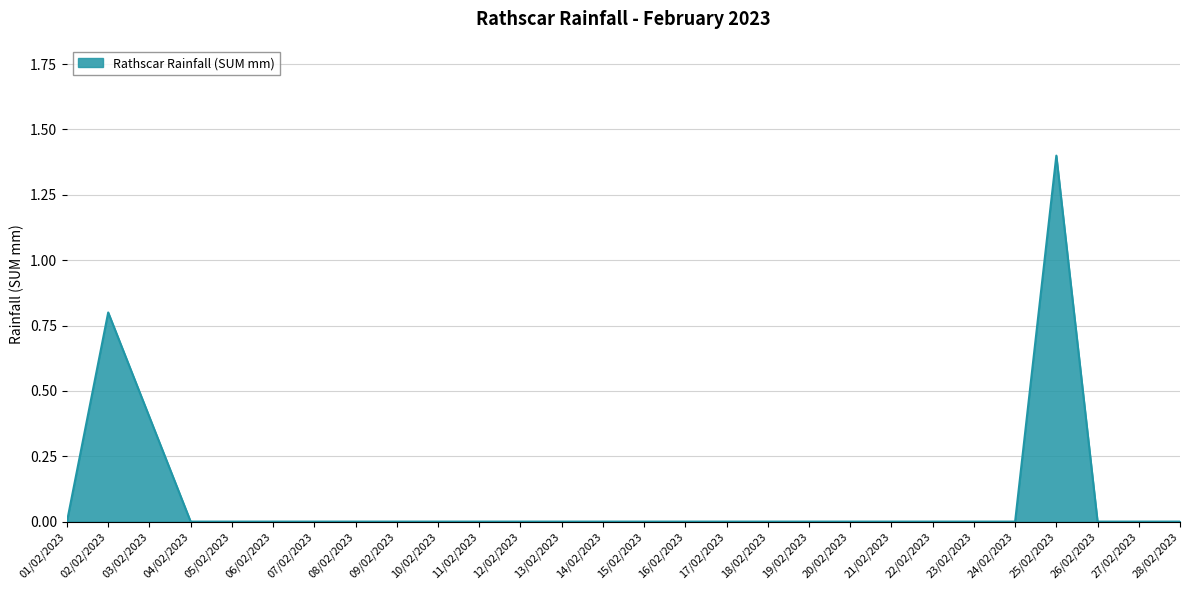

What is the maximum value shown in the chart?

1.4